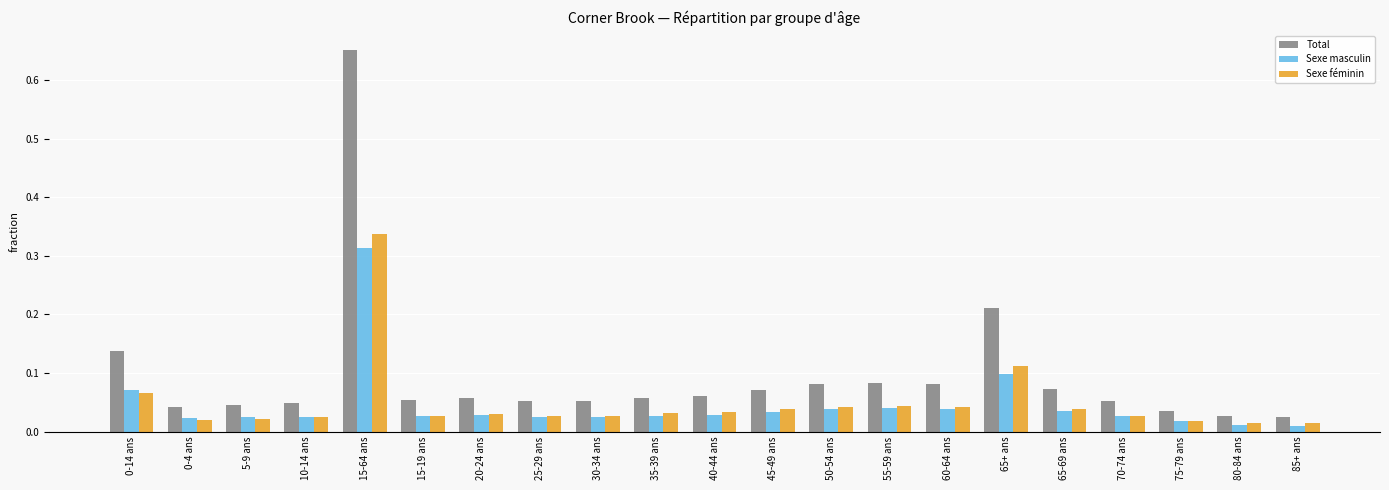

Is it true that Sexe masculin equals 0.0 at 0-14 ans?

False